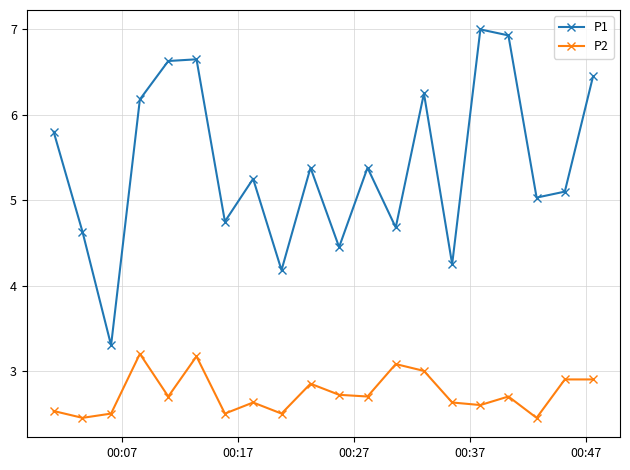

Which series has the largest total across all categories?

P1